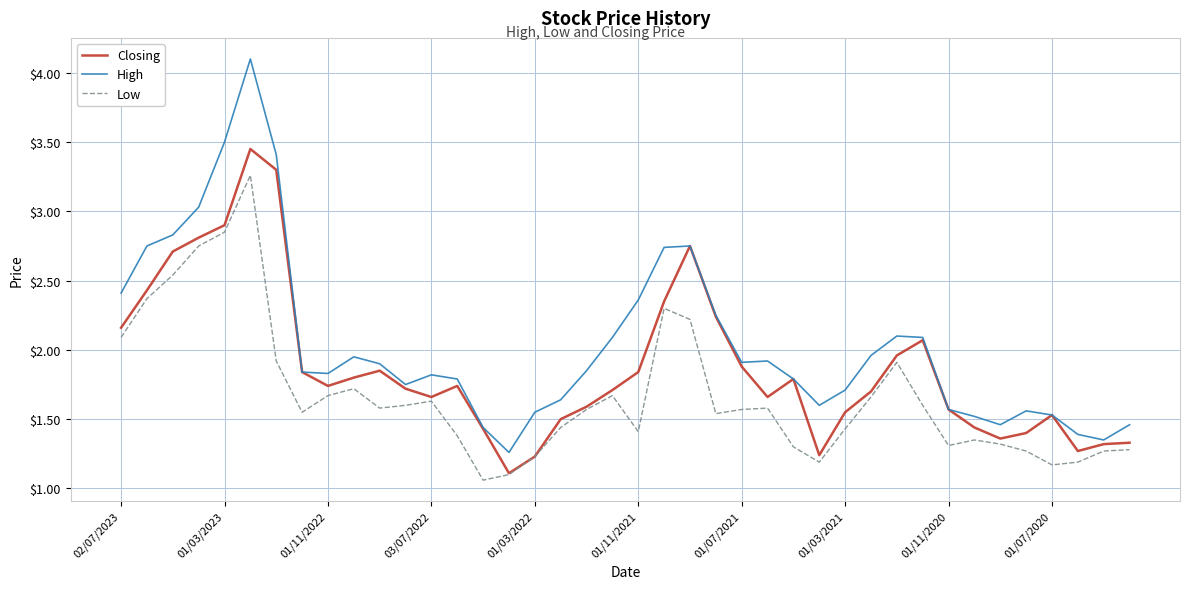

True or false: High and Low intersect in this chart.

False